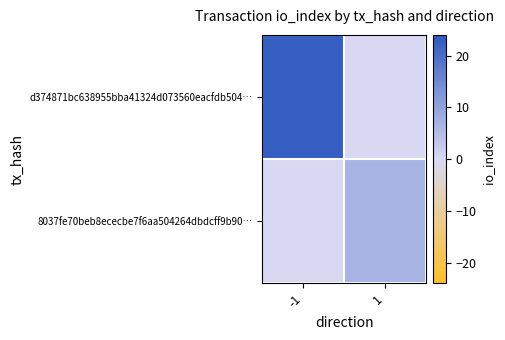

Which series has the widest spread of values?

d374871bc638955bba41324d073560eacfdb504…